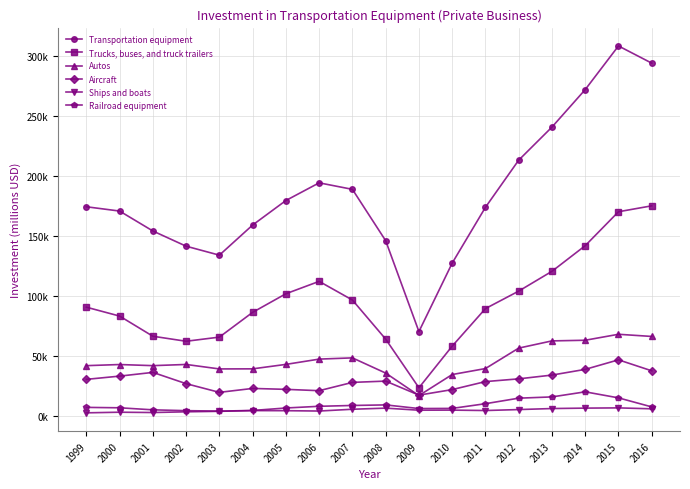

List the series in order of their peak value, lowest first.

Ships and boats, Railroad equipment, Aircraft, Autos, Trucks, buses, and truck trailers, Transportation equipment